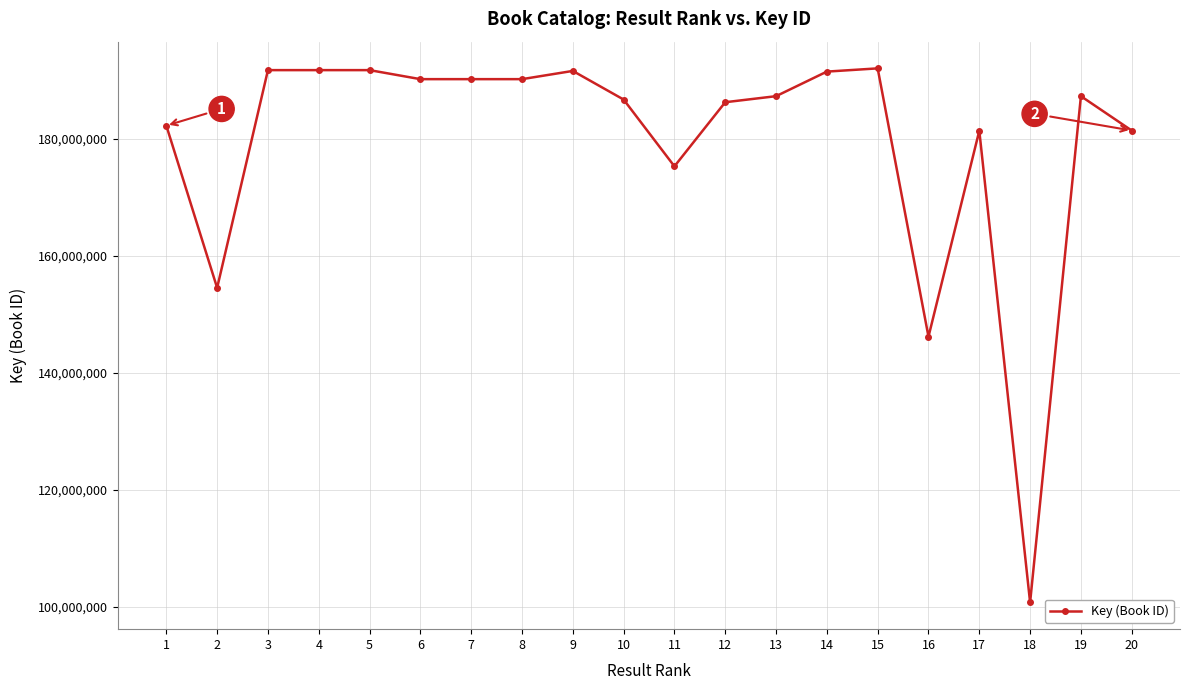

What is the maximum value shown in the chart?

192050710